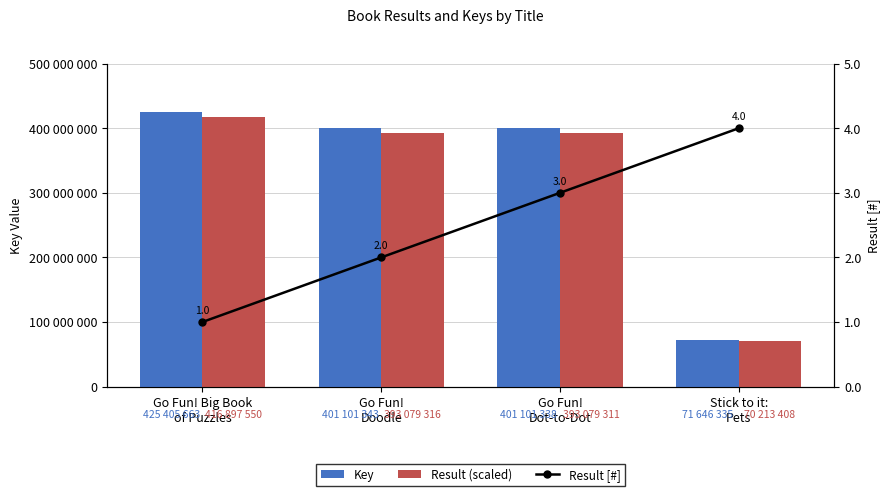

Count the number of data series in this chart.

3